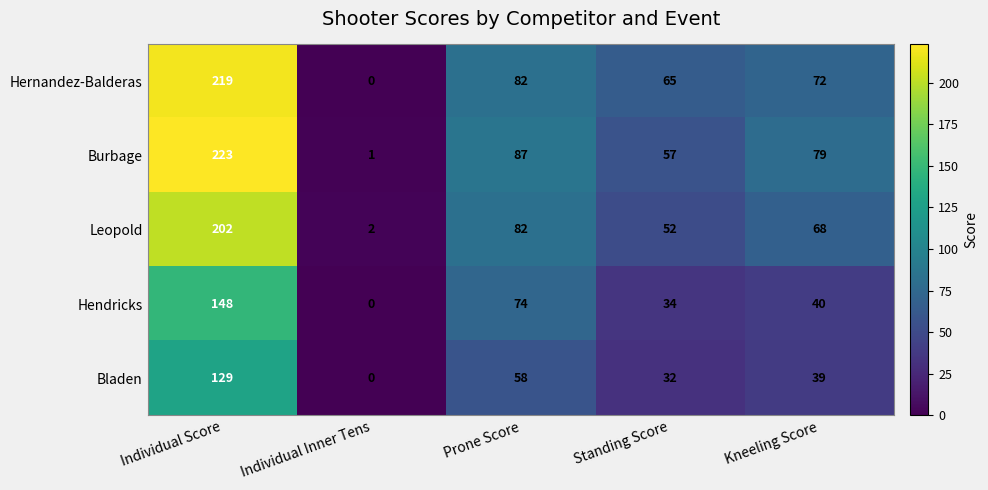

Reading left to right, transcribe all the data shown in this chart.

Hernandez-Balderas: 219	0	82	65	72
Burbage: 223	1	87	57	79
Leopold: 202	2	82	52	68
Hendricks: 148	0	74	34	40
Bladen: 129	0	58	32	39